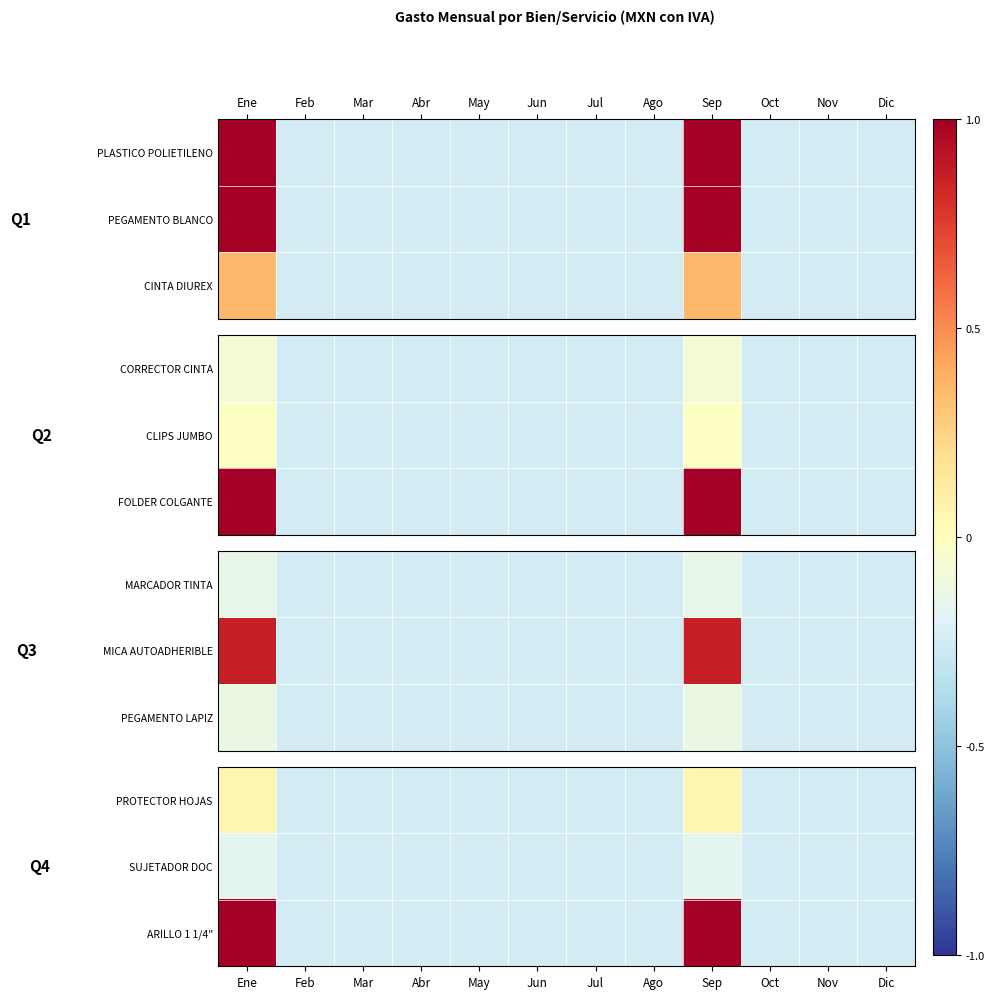

True or false: SUJETADOR DOC has a value of -0.2 at Ago.

False